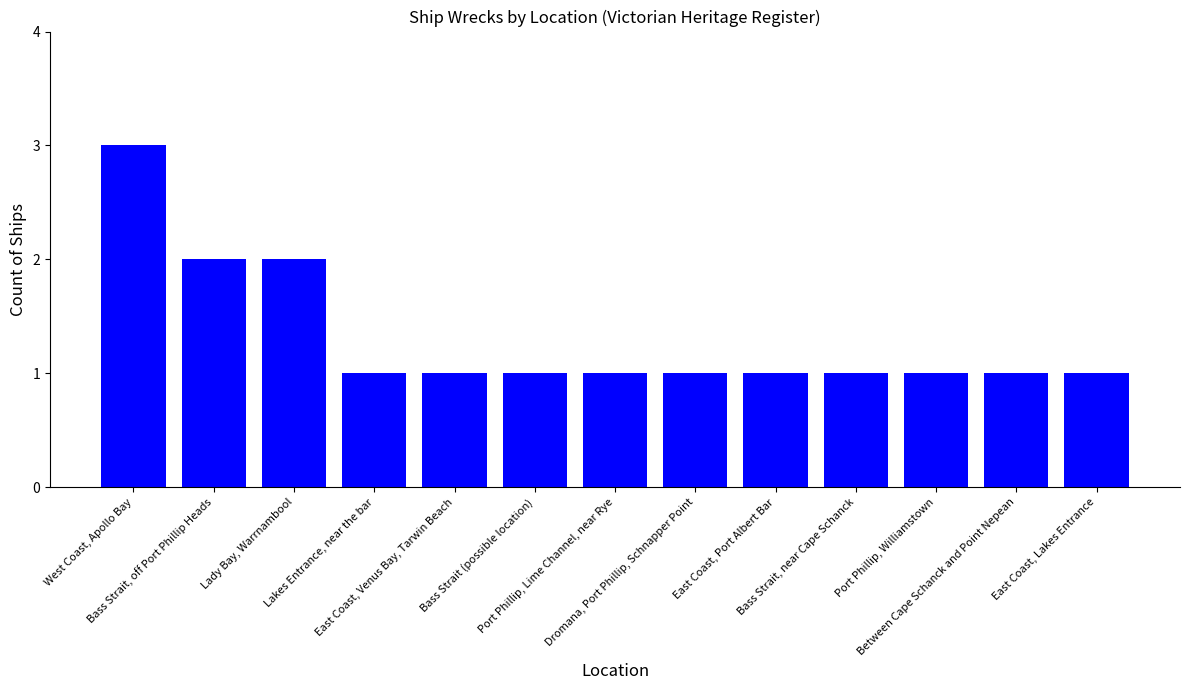

Reading right to left, list all the values displayed in this chart.

East Coast, Lakes Entrance=1	Between Cape Schanck and Point Nepean=1	Port Phillip, Williamstown=1	Bass Strait, near Cape Schanck=1	East Coast, Port Albert Bar=1	Dromana, Port Phillip, Schnapper Point=1	Port Phillip, Lime Channel, near Rye=1	Bass Strait (possible location)=1	East Coast, Venus Bay, Tarwin Beach=1	Lakes Entrance, near the bar=1	Lady Bay, Warrnambool=2	Bass Strait, off Port Phillip Heads=2	West Coast, Apollo Bay=3